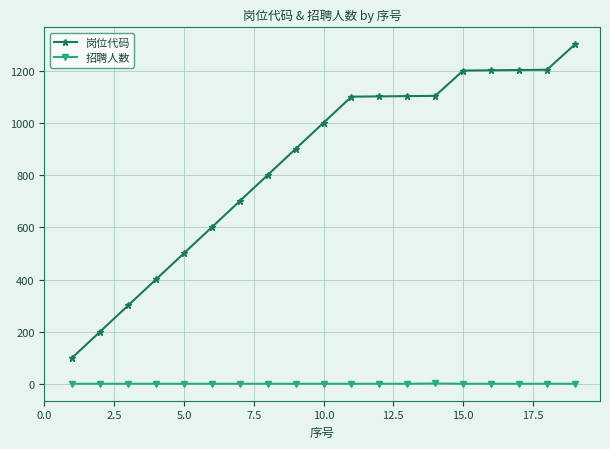

True or false: 岗位代码 and 招聘人数 intersect in this chart.

False